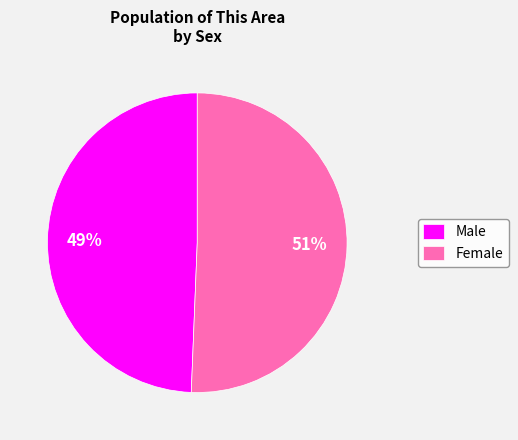

How many slices are in this pie chart?

2